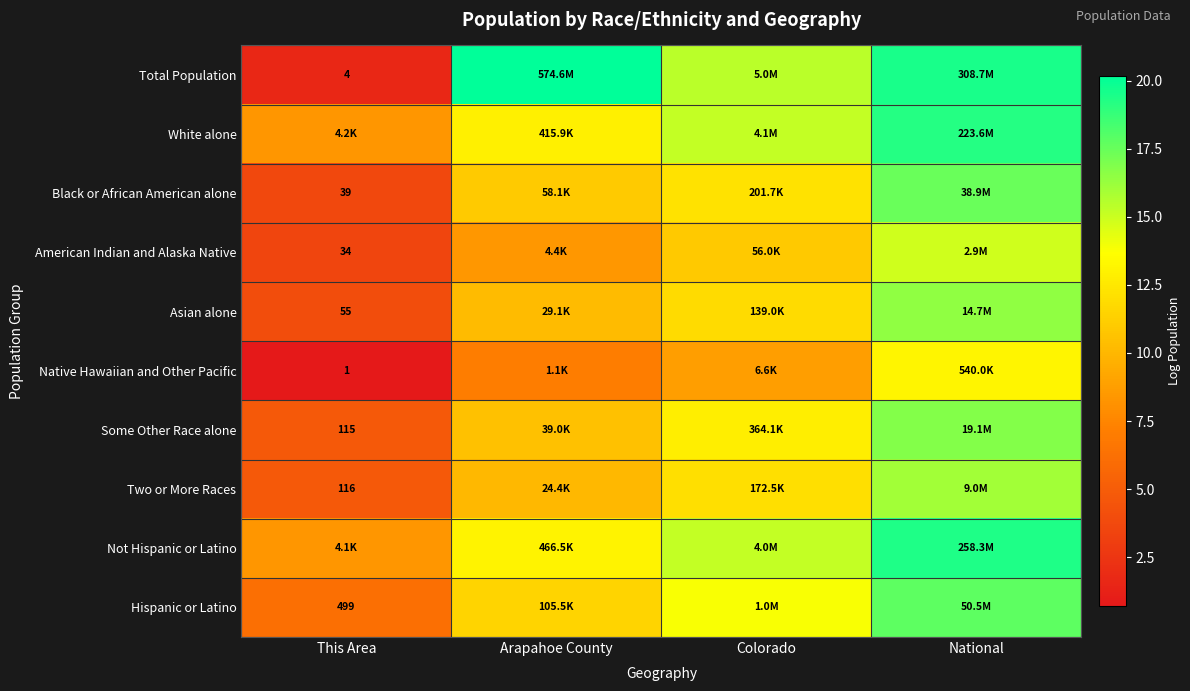

Which series has the widest spread of values?

Total Population